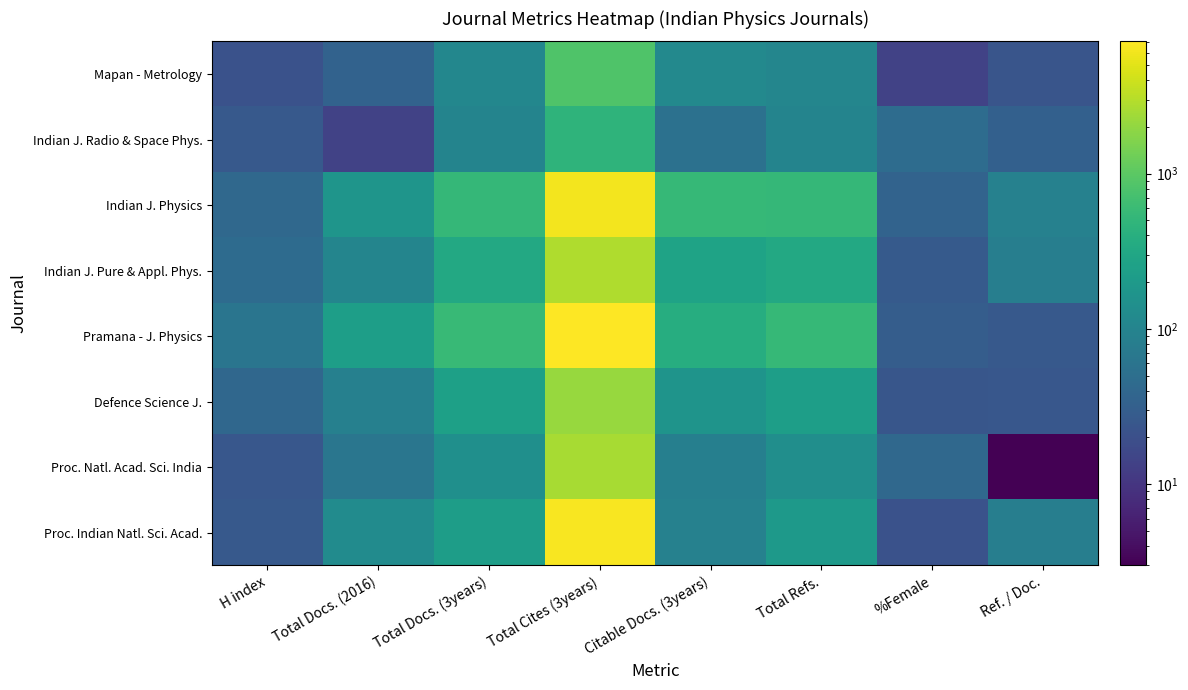

At which category is the sum across all series the highest?

Total Cites (3years)